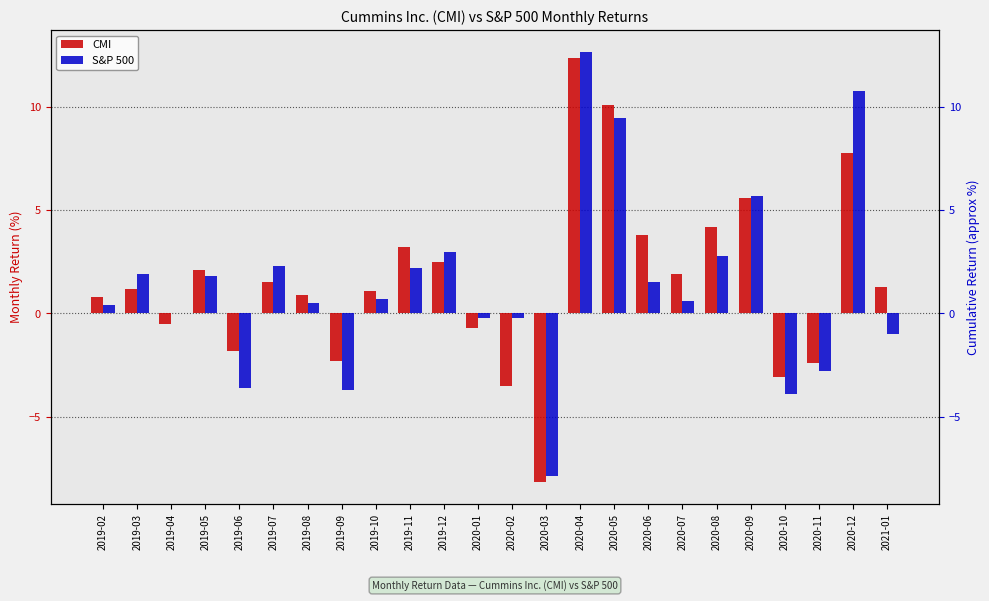

What position from the left is 2021-01?

24